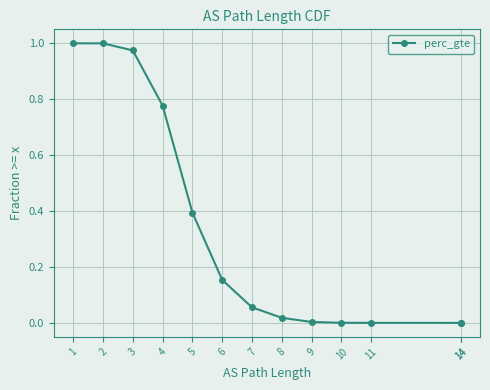

Approximately how many times larger is the value at 7 compared to 1?

0.1